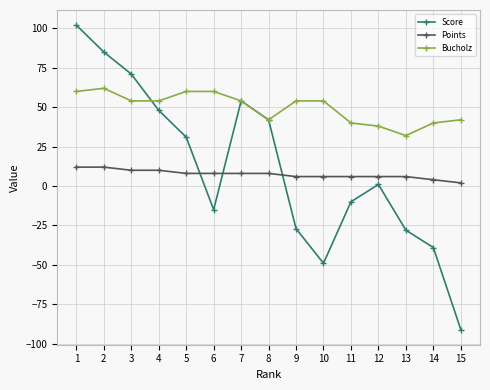

At which category is the sum across all series the highest?

1